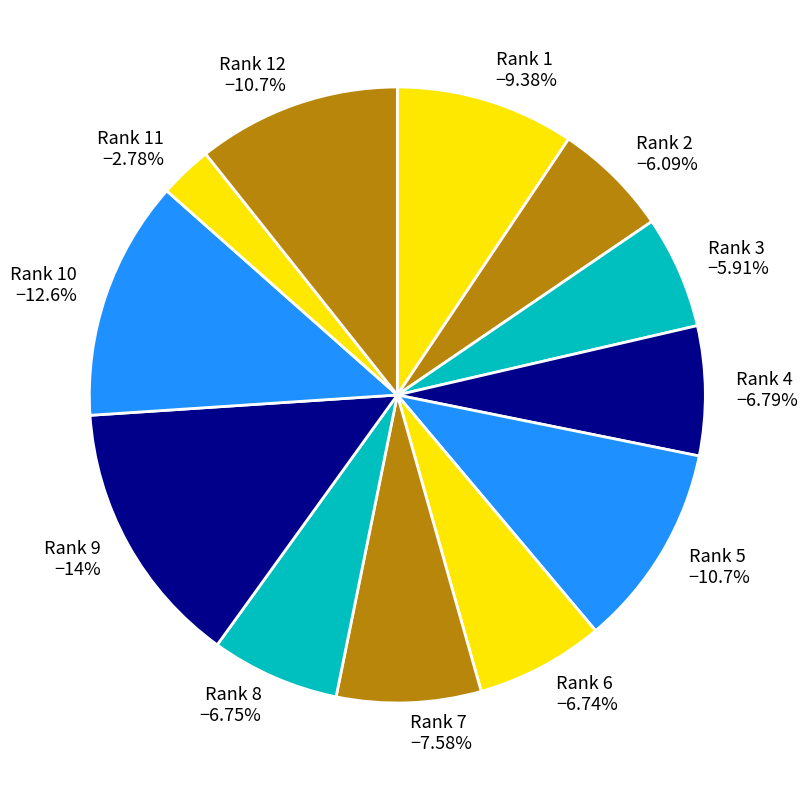

To the nearest percent, what is the difference between the Rank 12 and Rank 11 slice percentages?

8%